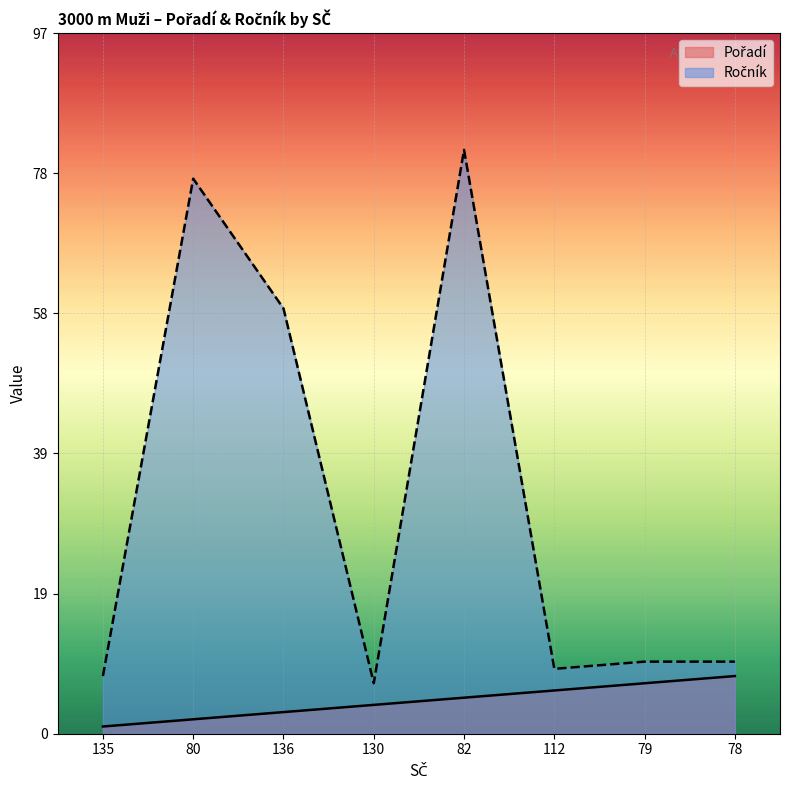

List the labels in order of Pořadí value, largest first.

78, 79, 112, 82, 130, 136, 80, 135